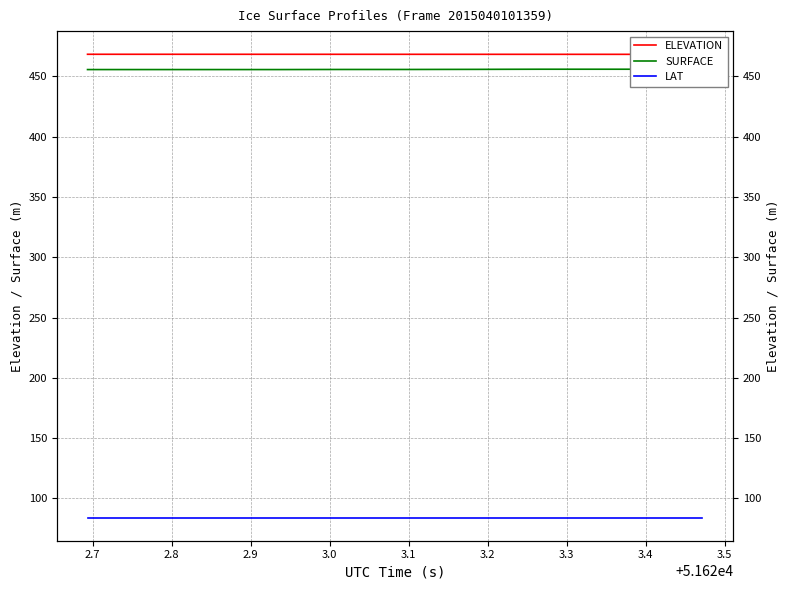

Reading left to right, extract all data points from this chart.

ELEVATION: 468.4	468.4	468.4	468.4	468.4	468.4	468.4	468.4	468.4	468.4	468.4	468.4	468.4	468.4	468.4	468.3	468.3	468.3	468.3	468.3
SURFACE: 455.7	455.7	455.7	455.7	455.7	455.7	455.7	455.8	455.8	455.8	455.8	455.8	455.9	455.9	456.0	456.0	456.0	456.0	456.0	456.0
LAT: 84.1	84.1	84.1	84.1	84.1	84.1	84.1	84.1	84.1	84.1	84.1	84.1	84.1	84.1	84.1	84.1	84.1	84.1	84.1	84.1